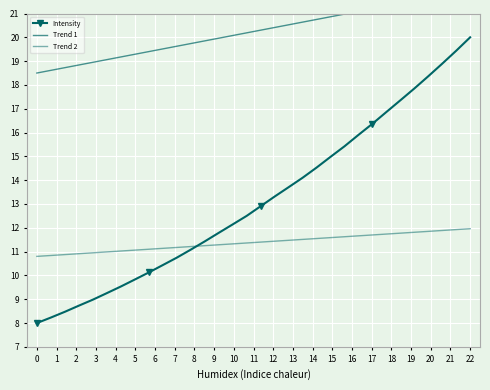

Rank the series at 19 from highest to lowest value.

Trend 1, Intensity, Trend 2